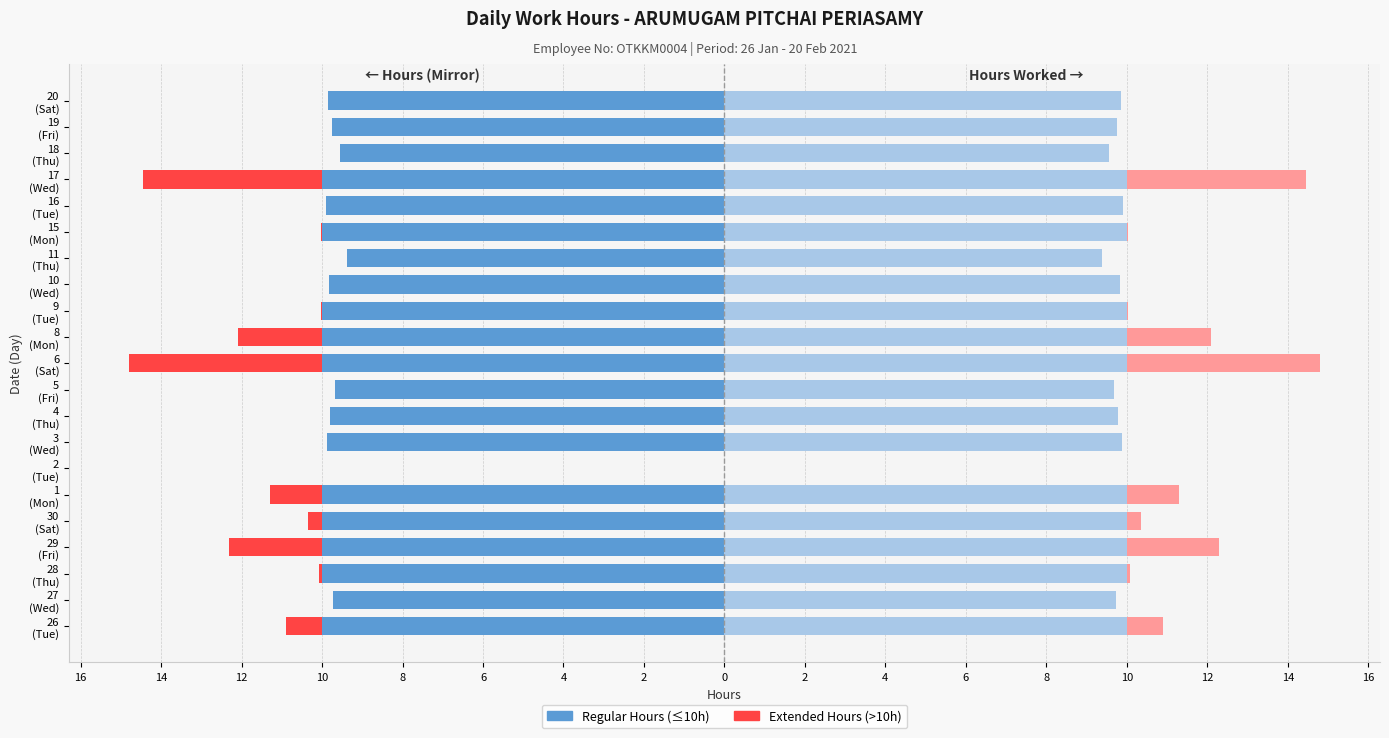

What is the maximum value for Regular Hours Mirror?

10.0